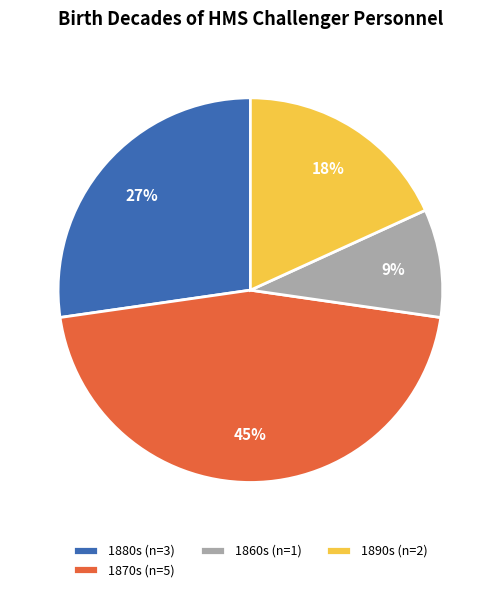

Does any single category account for the majority?

No